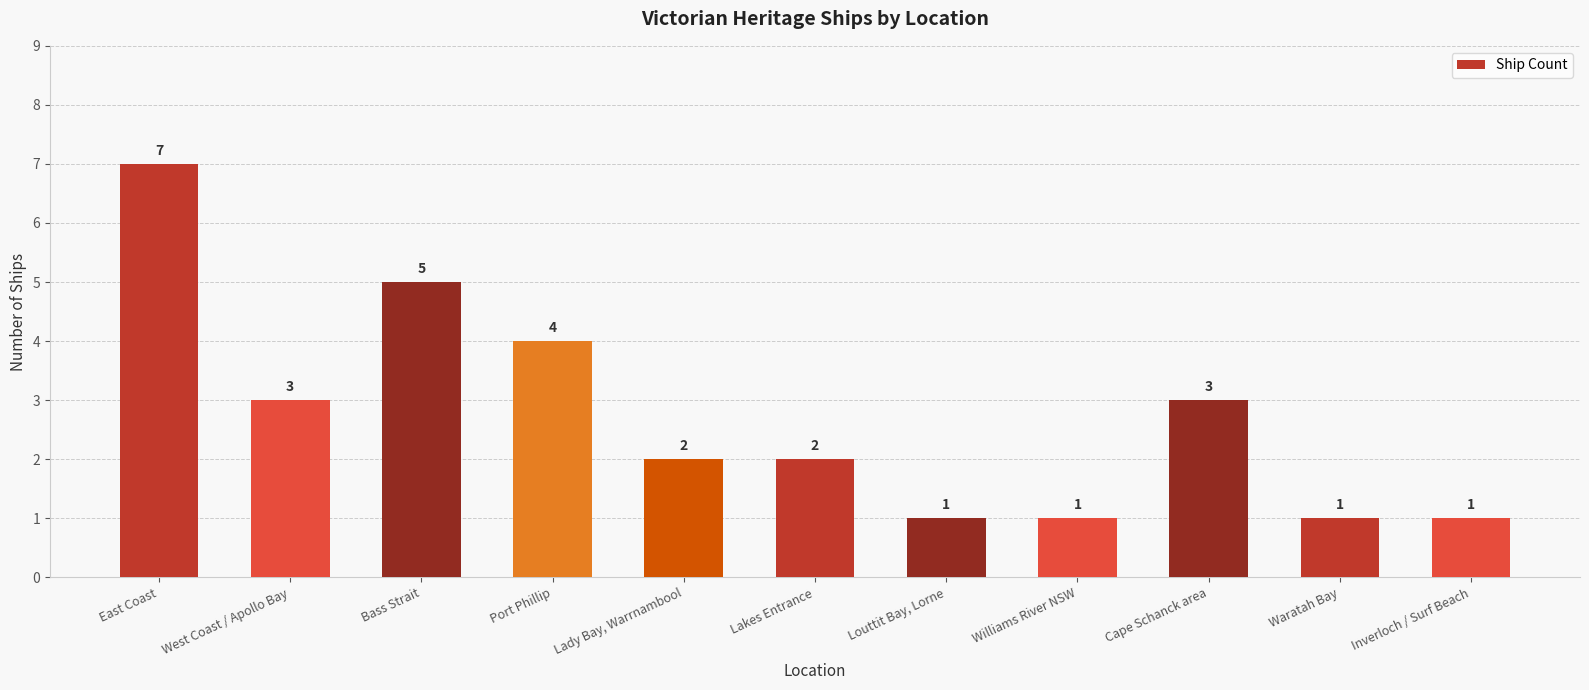

Count the values in the range 1 to 4.

9